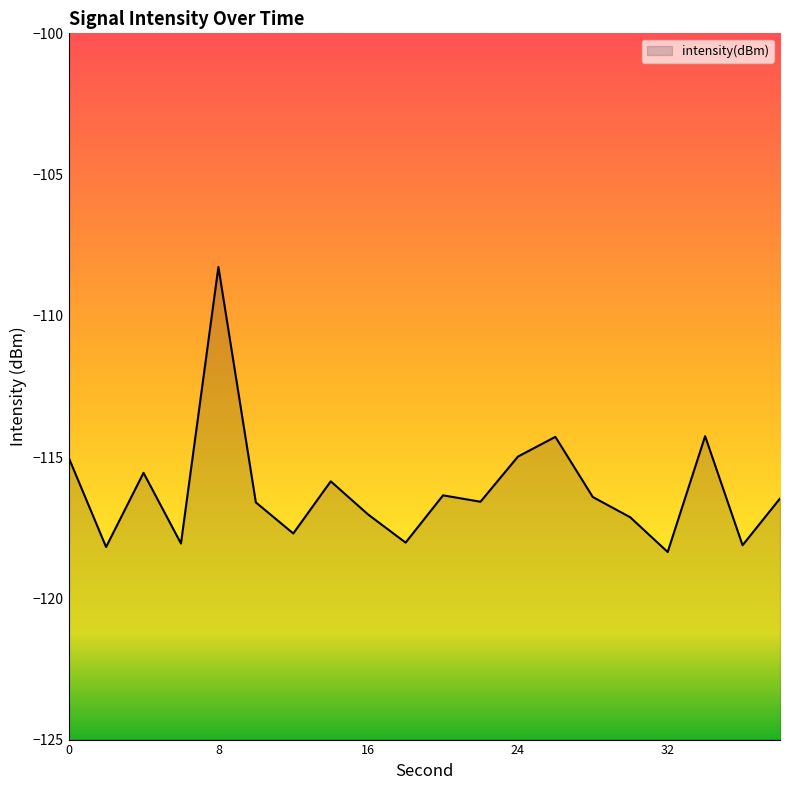

List the labels in order of value, smallest first.

32, 2, 36, 6, 18, 12, 30, 16, 10, 22, 38, 28, 20, 14, 4, 0, 24, 26, 34, 8